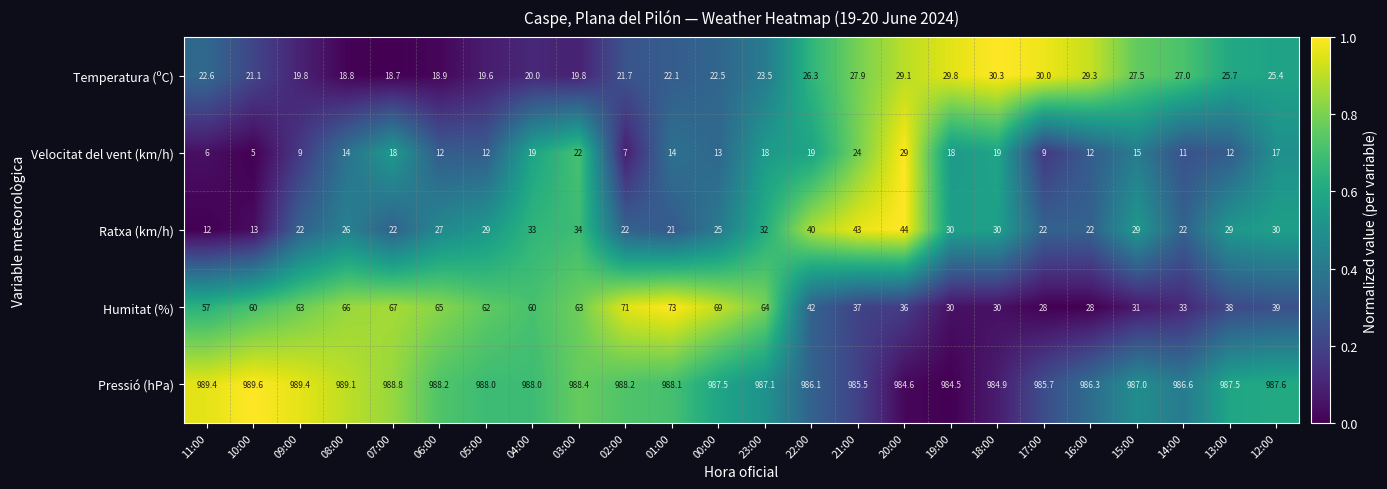

List the series in order of their peak value, highest first.

Pressió (hPa), Humitat (%), Ratxa (km/h), Temperatura (ºC), Velocitat del vent (km/h)